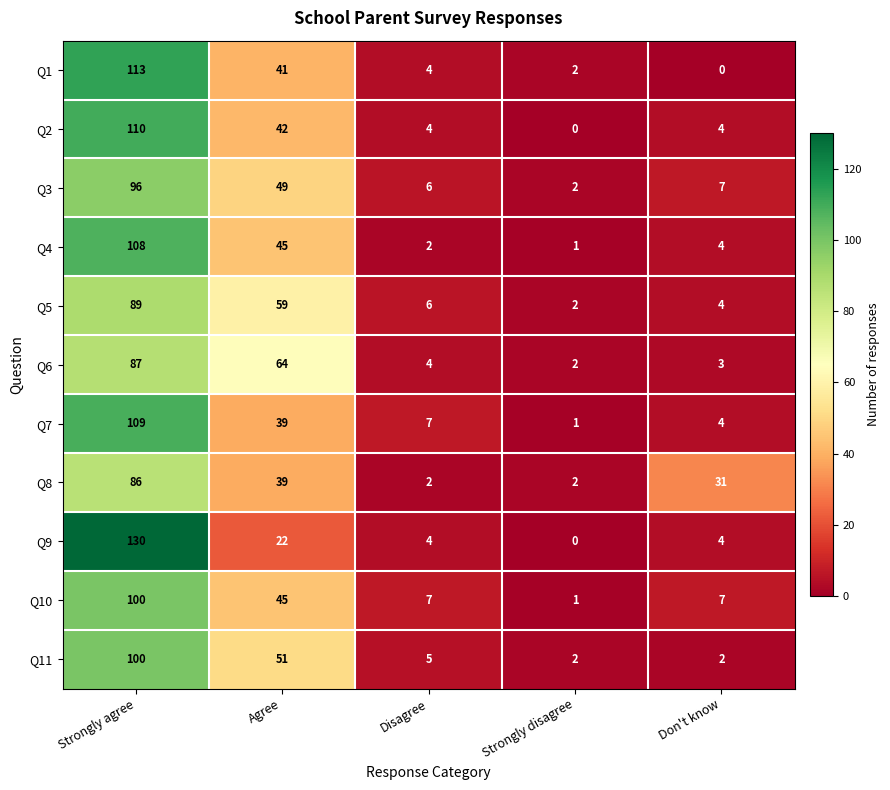

What is the difference between the maximum and minimum values in the Q5 series?

87